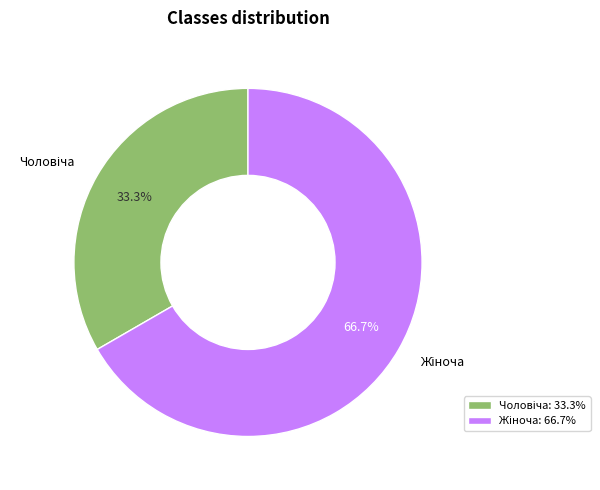

Is there any slice that represents more than half of the pie?

Yes